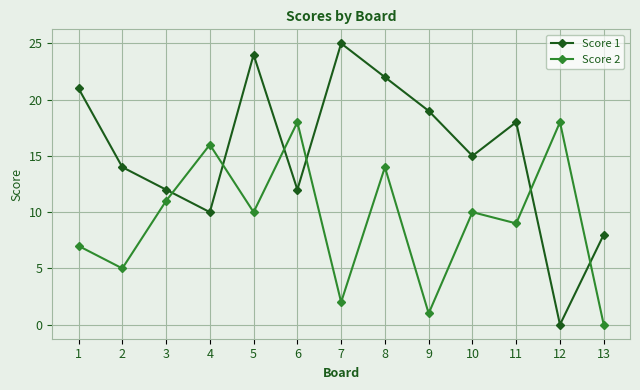

Which category has the highest value across all series?

7